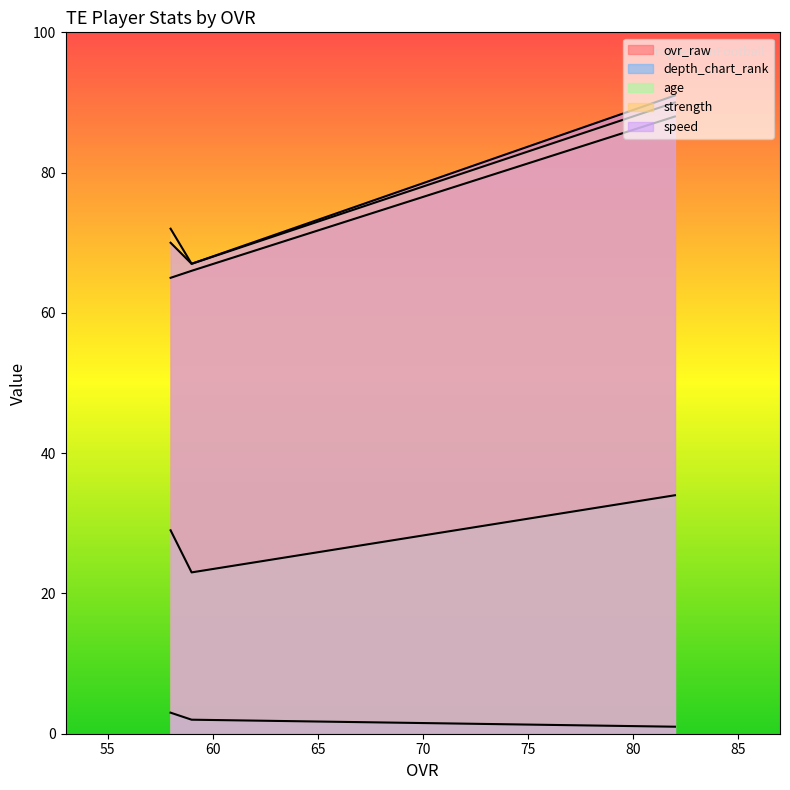

Is it true that ovr_raw equals 66 at 59?

True